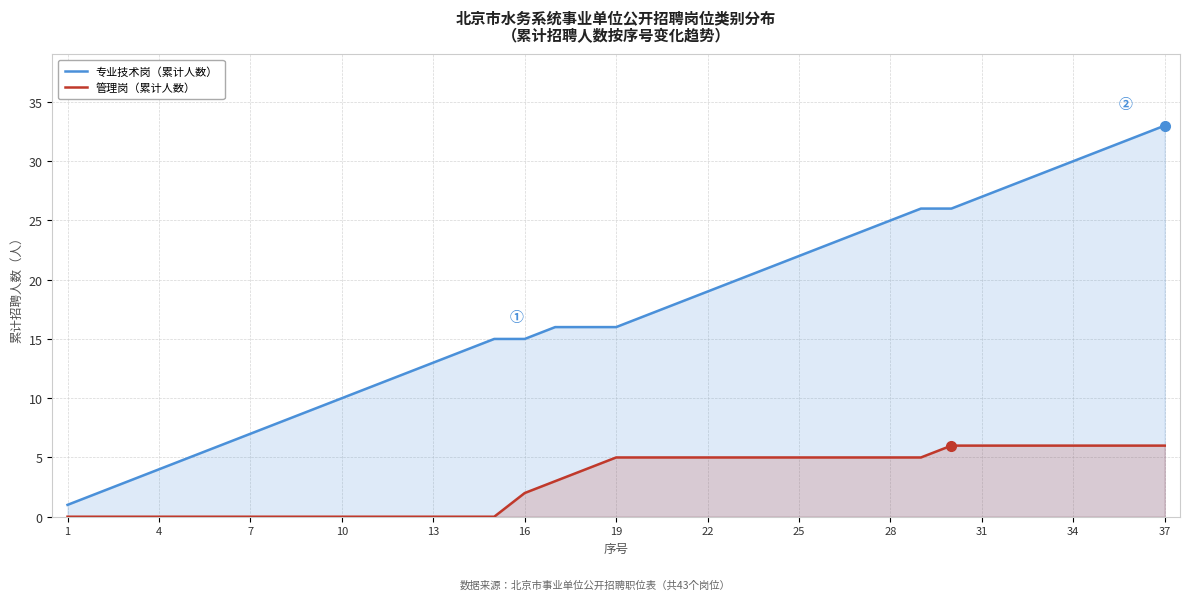

What are all the series names shown in the legend?

专业技术岗（累计人数）, 管理岗（累计人数）